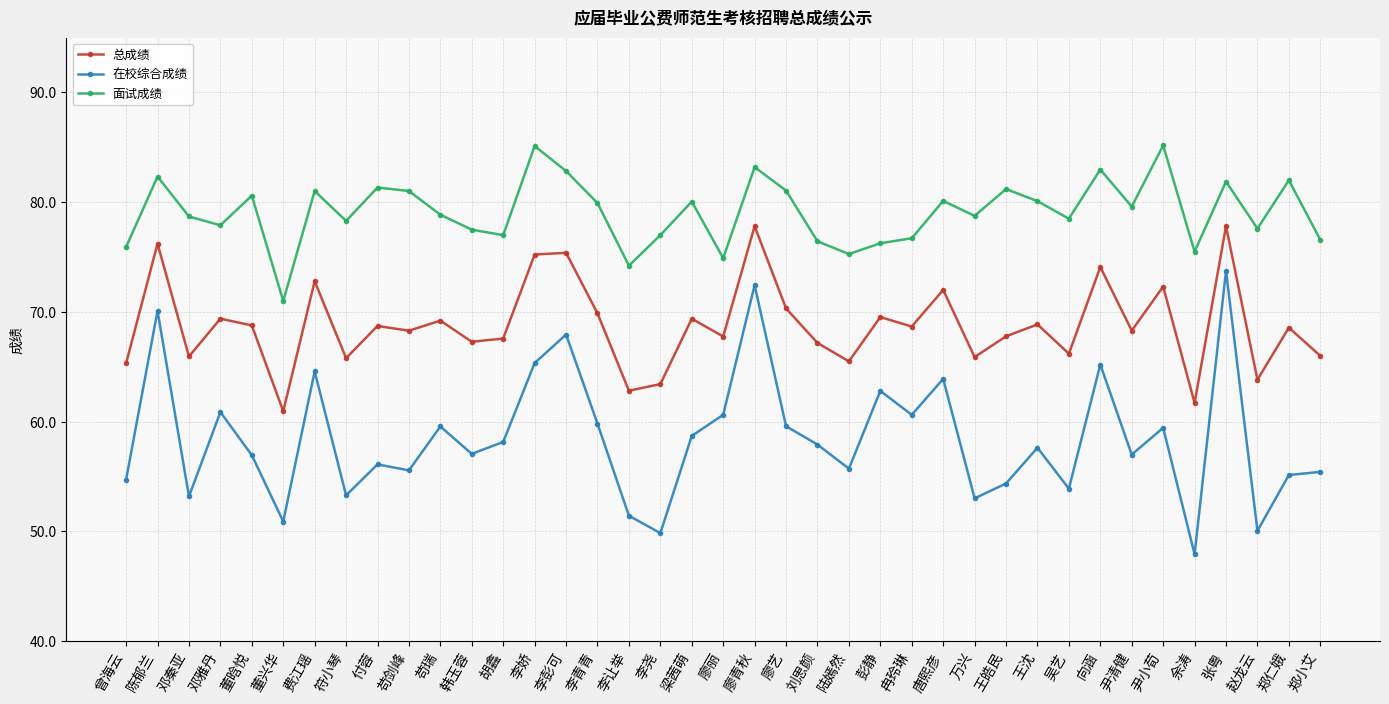

Count the number of categories in the chart.

39